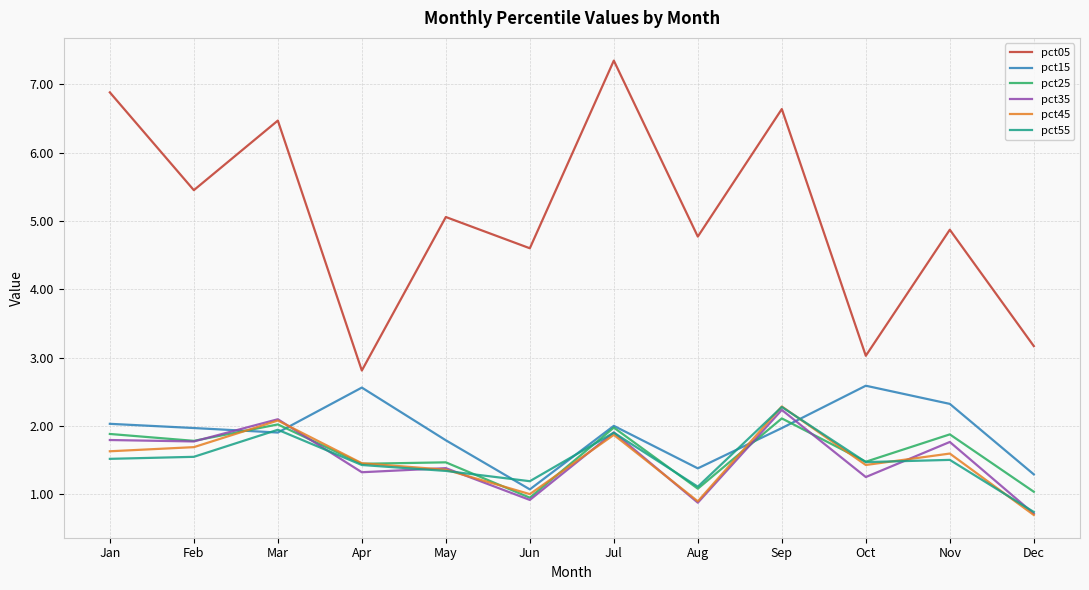

Is it true that pct55 equals 1.0 at Oct?

False